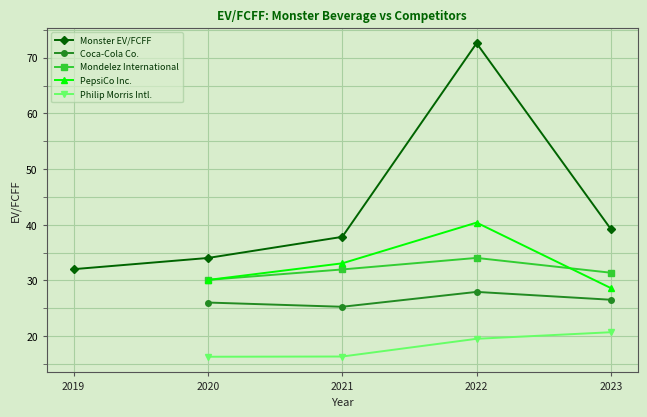

True or false: Monster EV/FCFF and PepsiCo Inc. intersect in this chart.

False